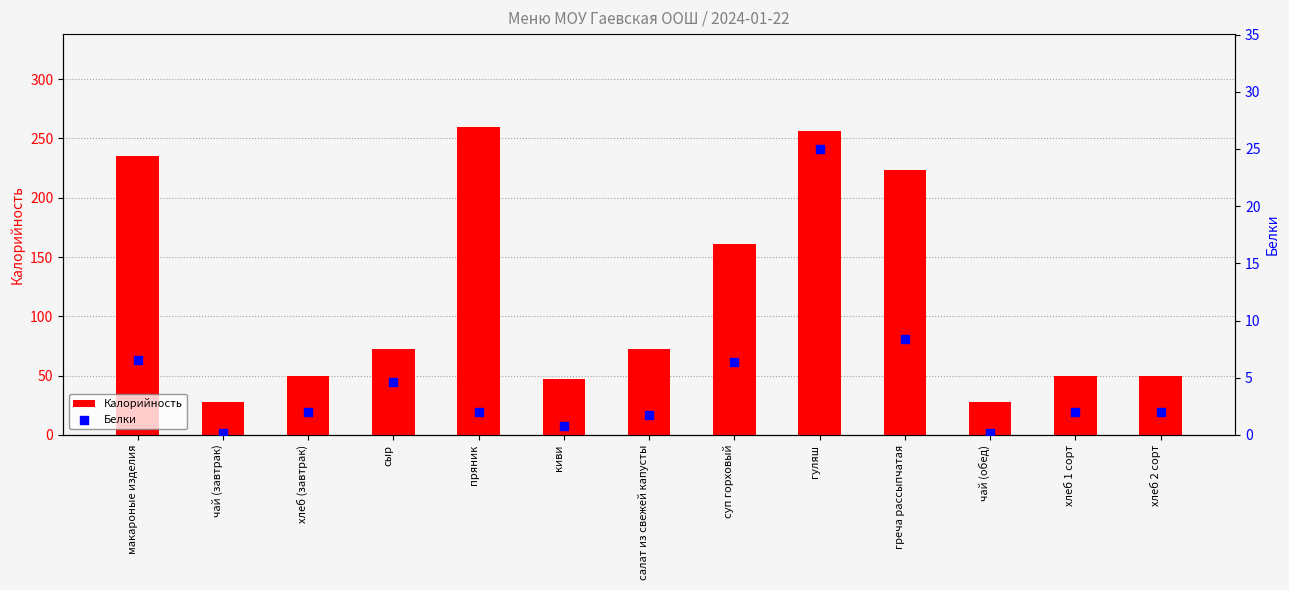

Which series reaches the minimum Y coordinate?

Белки